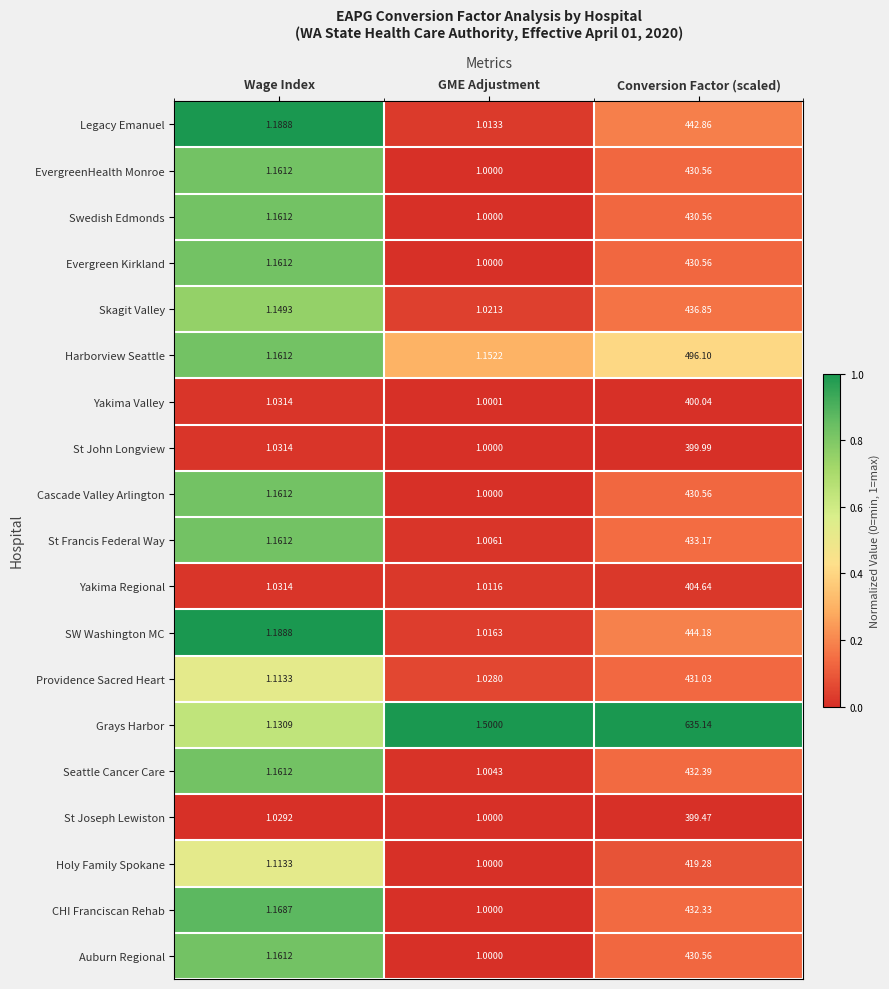

Rank the categories by CHI Franciscan Rehab value from highest to lowest.

Conversion Factor (scaled), Wage Index, GME Adjustment